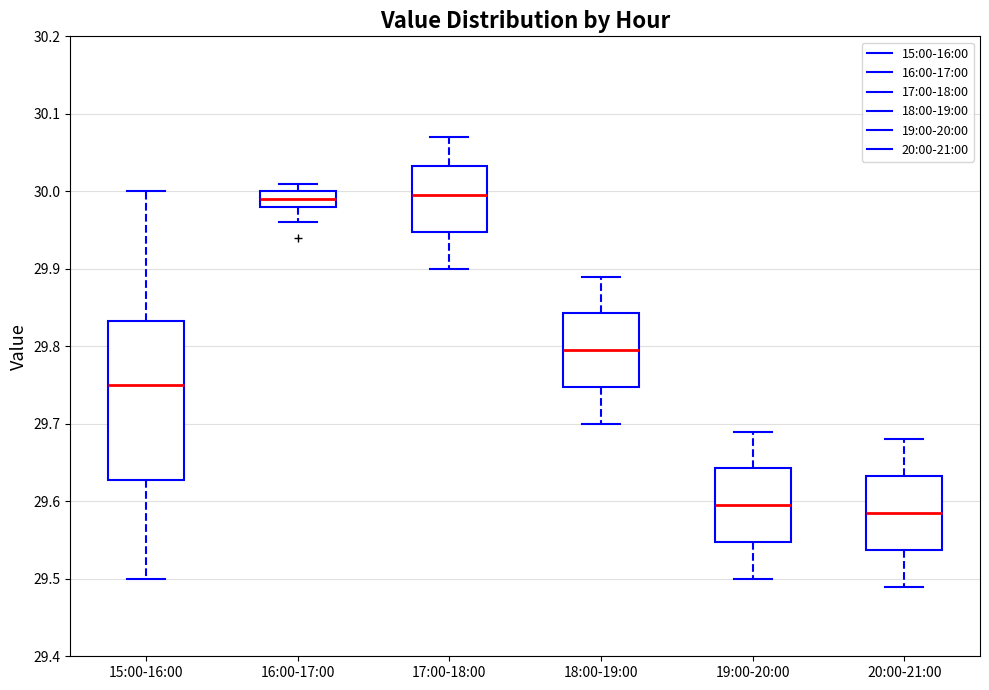

Reading left to right, transcribe this box plot: for each box, give where its median line is, the range the box spans, and where its two whiskers end, as read against the y-axis. The values are not printed on the chart, so give them approximately, as read against the axis.

15:00-16:00: median 29.75, box 29.63 to 29.83, whiskers 29.50 to 30.00
16:00-17:00: median 29.99, box 29.98 to 30.00, whiskers 29.96 to 30.01
17:00-18:00: median 30.00, box 29.95 to 30.03, whiskers 29.90 to 30.07
18:00-19:00: median 29.80, box 29.75 to 29.84, whiskers 29.70 to 29.89
19:00-20:00: median 29.60, box 29.55 to 29.64, whiskers 29.50 to 29.69
20:00-21:00: median 29.59, box 29.54 to 29.63, whiskers 29.49 to 29.68